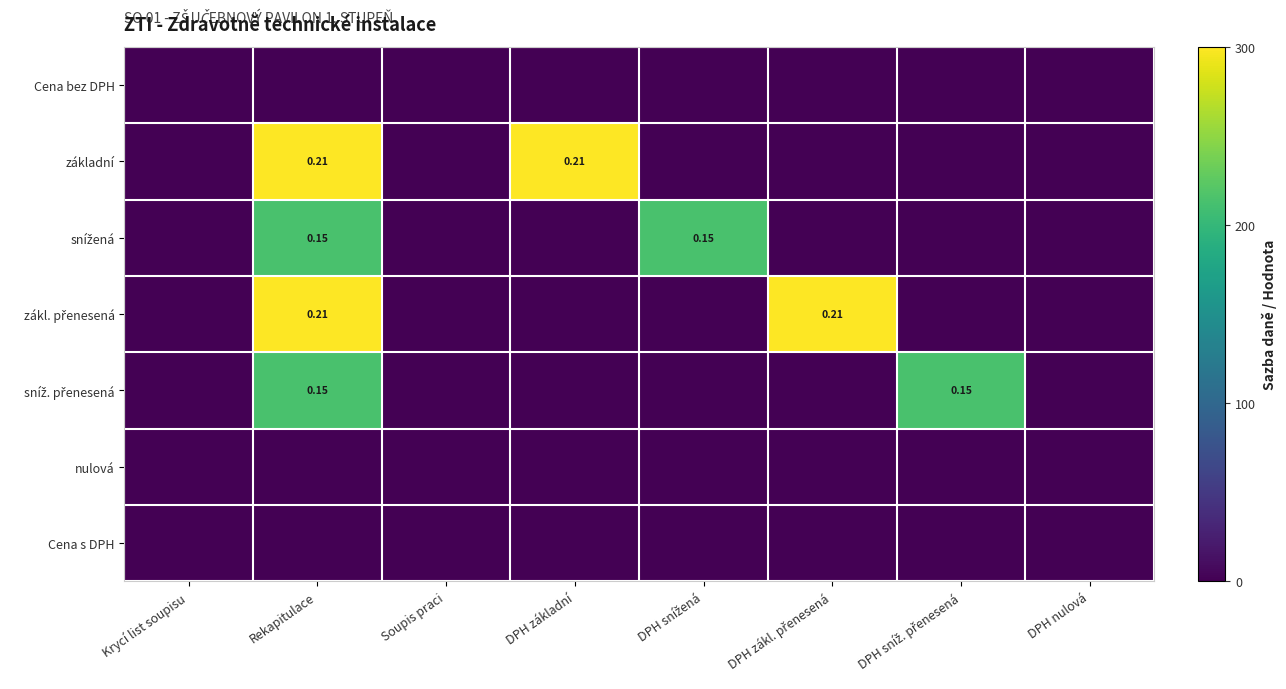

What is the difference between the highest and lowest values at Rekapitulace?

300.0